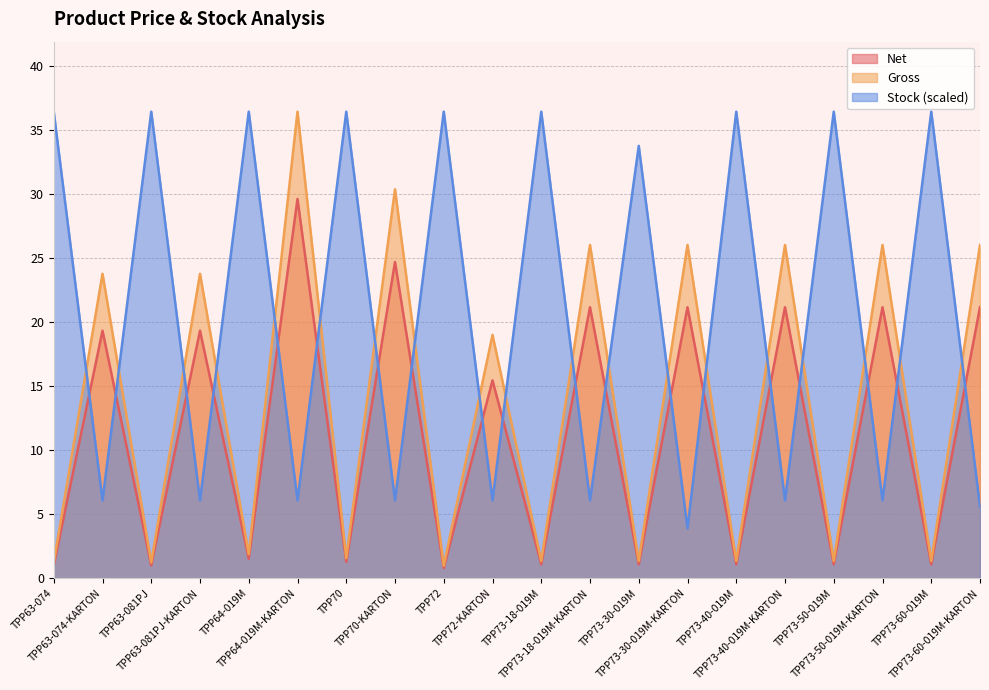

Which series has the widest spread of values?

Gross